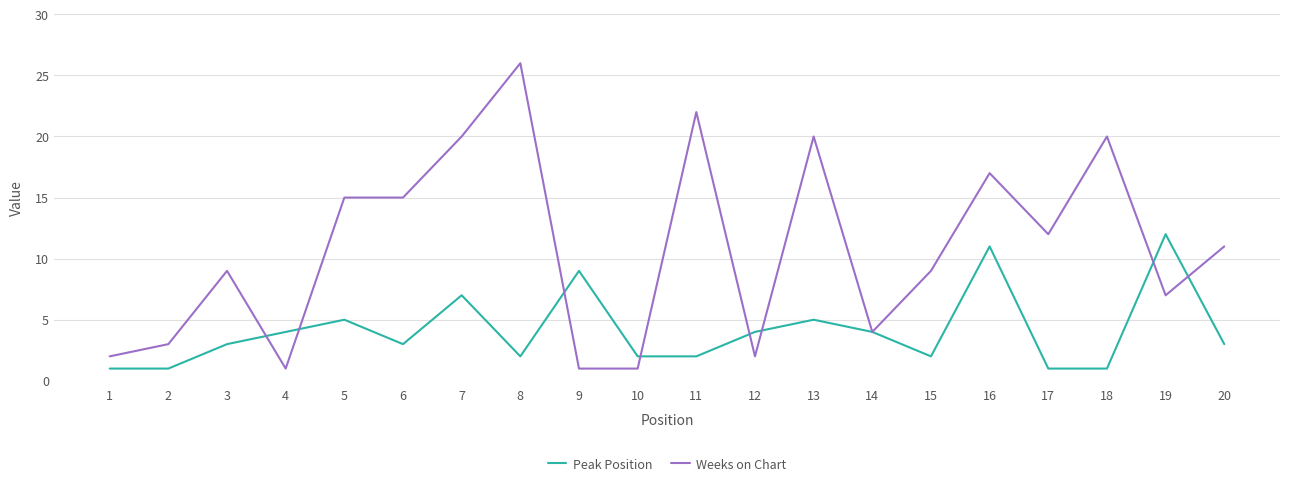

What is the total value across all series at 12?

6